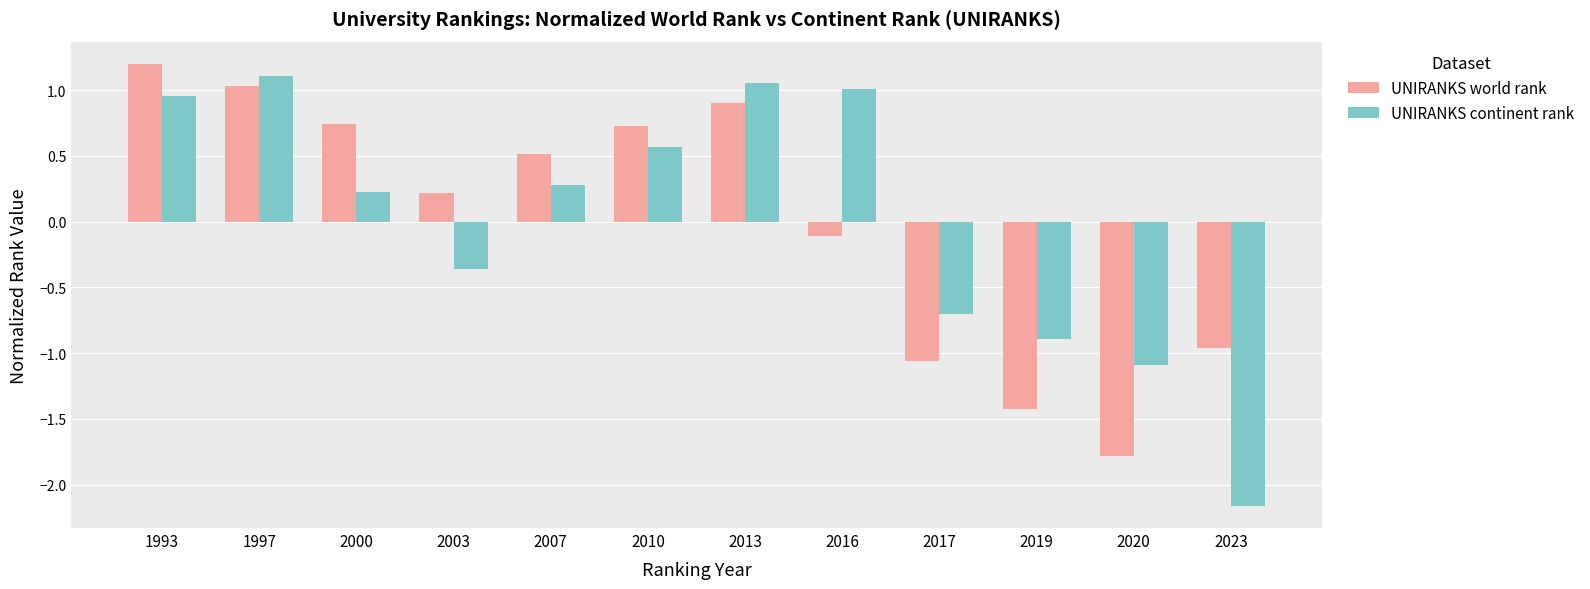

How many data points does each series have?

12